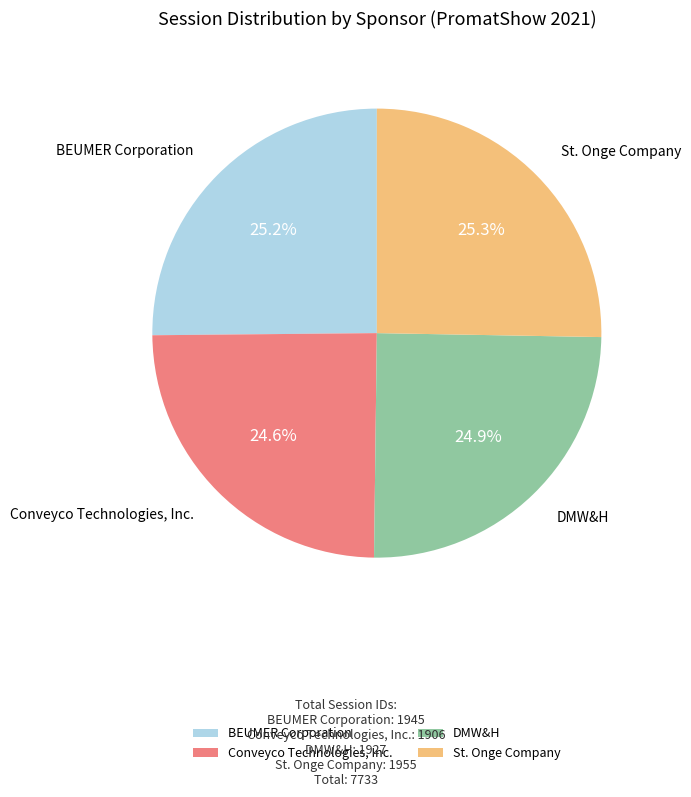

Does any single category account for the majority?

No